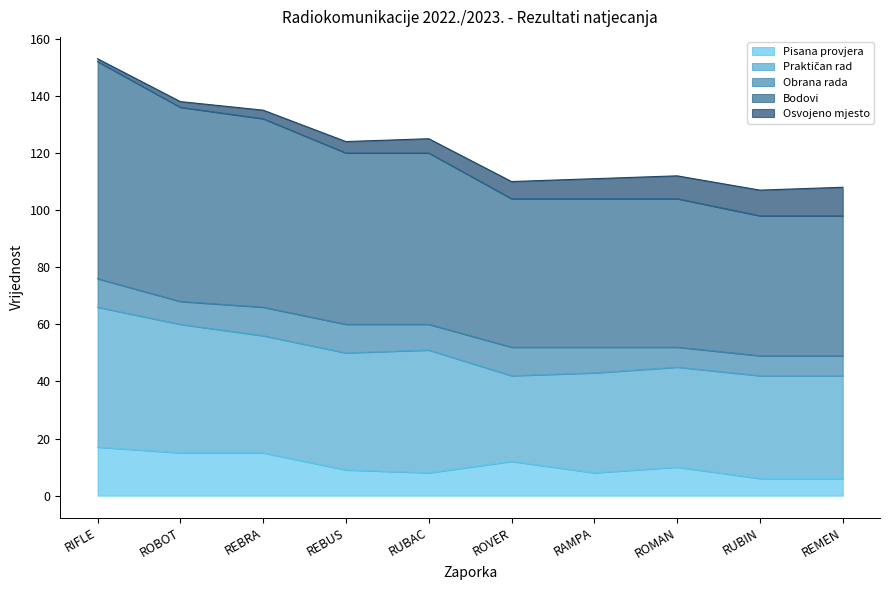

How many distinct data groups are displayed?

5